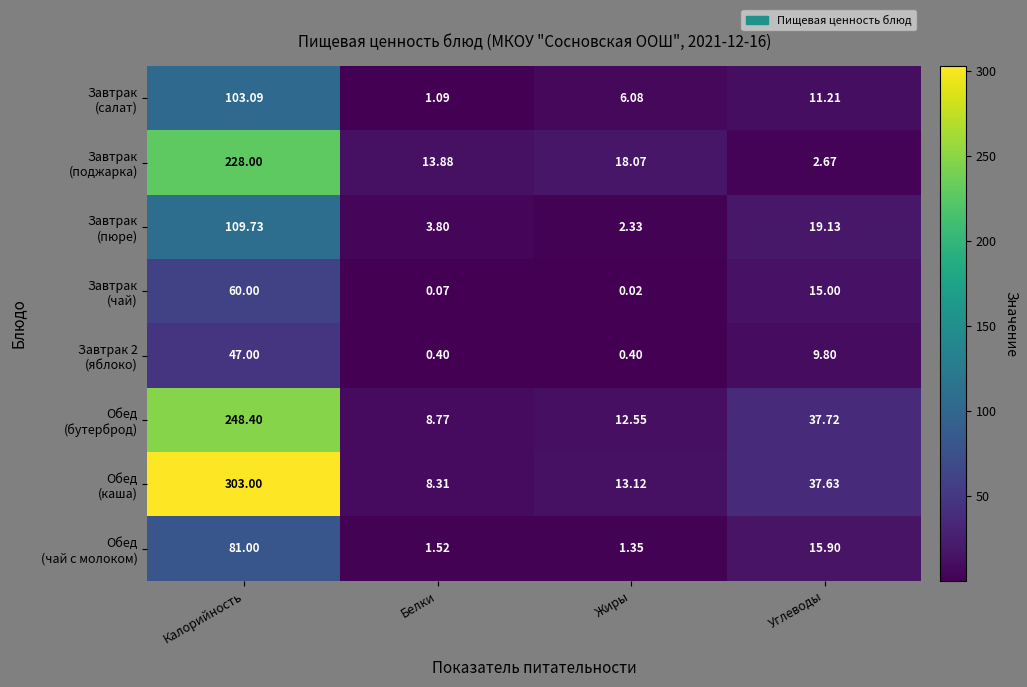

At which category is the sum across all series the highest?

Калорийность